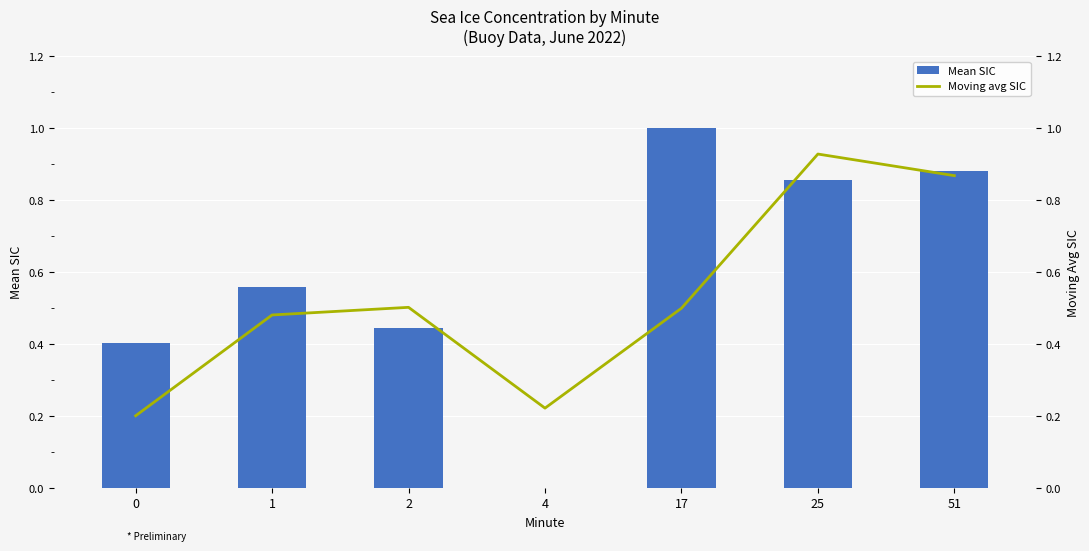

What is the value of the Moving avg SIC bar at the 7th from the left?

0.9